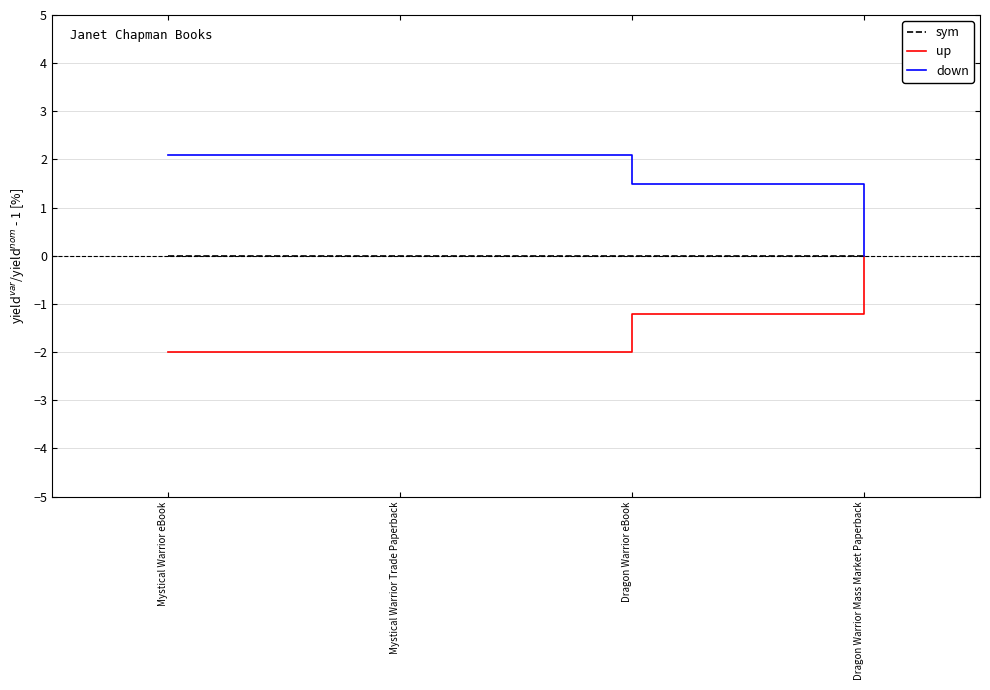

Does the chart have visible grid lines?

Yes